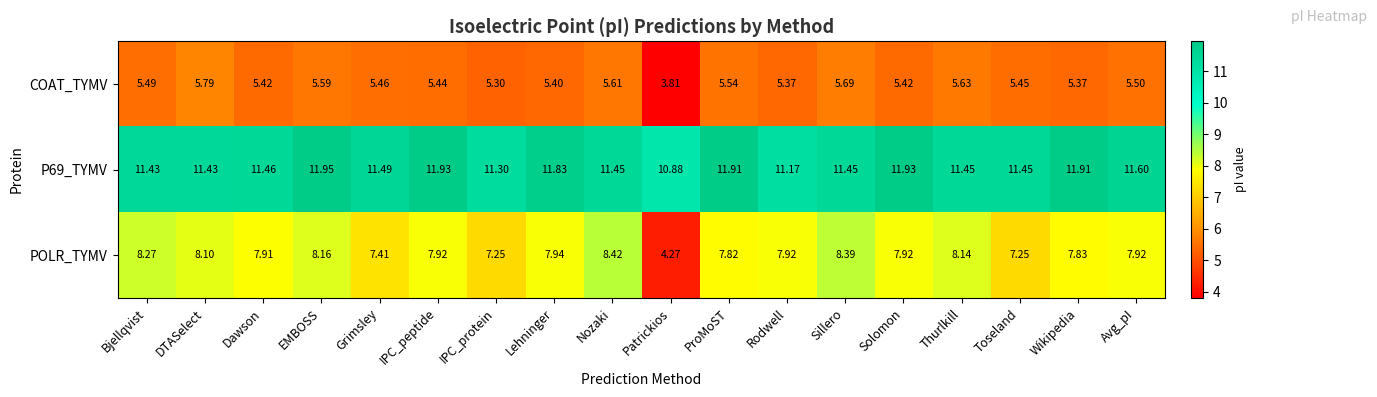

Which series has the widest spread of values?

POLR_TYMV